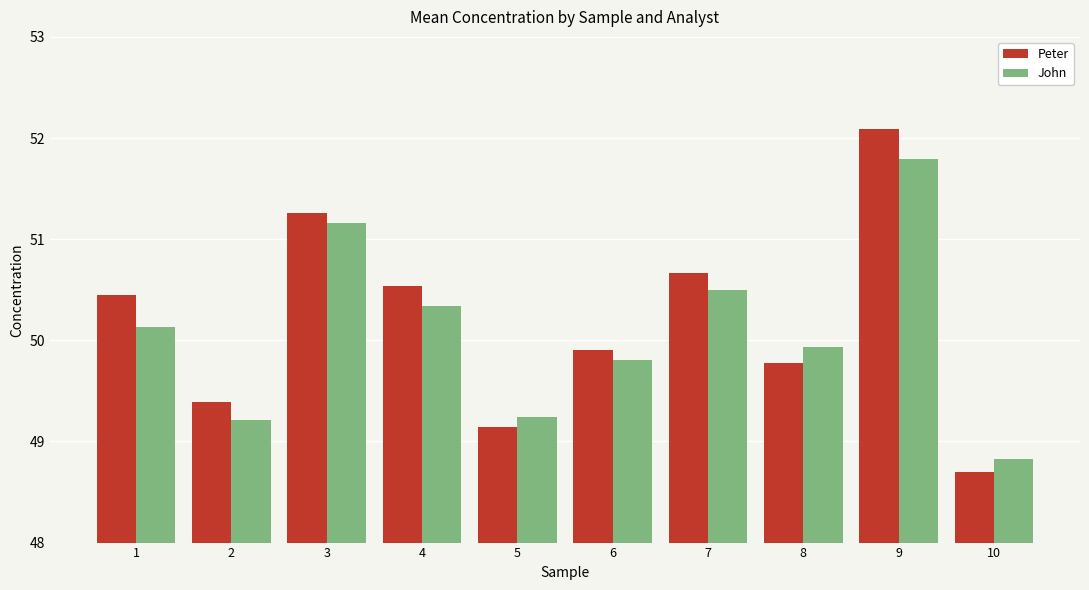

List the labels in order of Peter value, smallest first.

10, 5, 2, 8, 6, 1, 4, 7, 3, 9